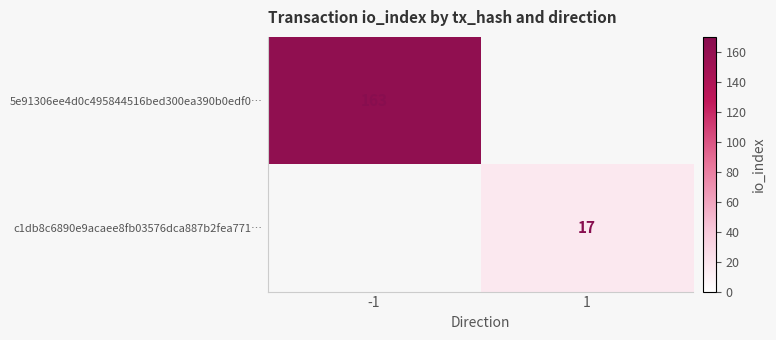

Is the value of c1db8c6890e9acaee8fb03576dca887b2fea771… at 1 greater than the value of 5e91306ee4d0c495844516bed300ea390b0edf0… at -1?

No